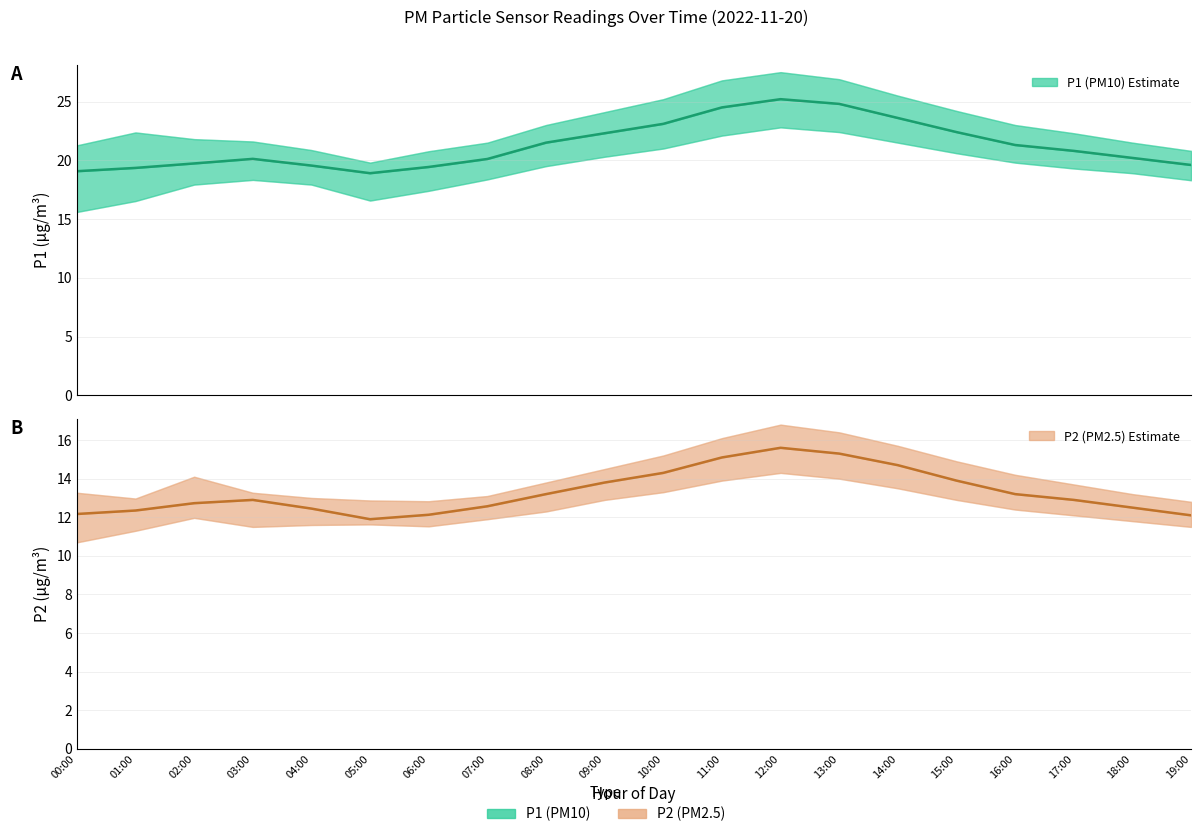

At which label does P2 (PM2.5) reach its peak?

12:00